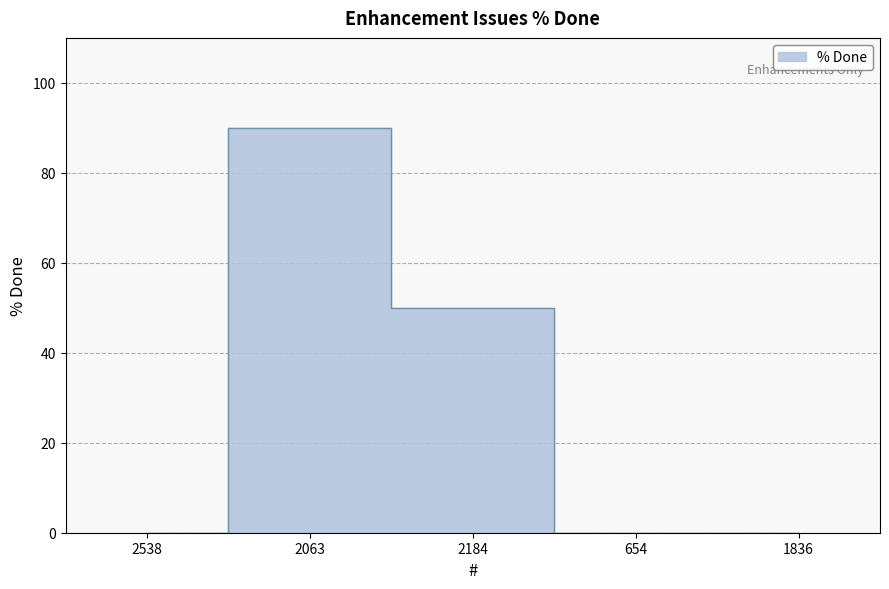

Does the chart have visible grid lines?

Yes